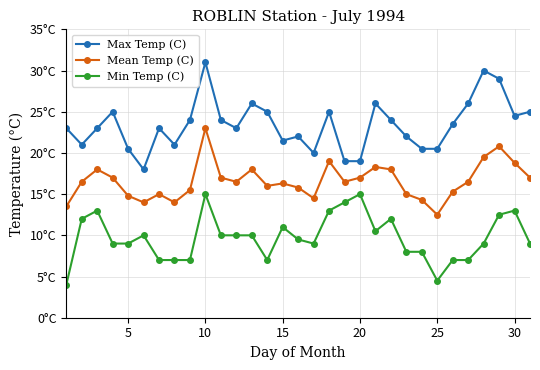

What are all the series names shown in the legend?

Max Temp (C), Mean Temp (C), Min Temp (C)